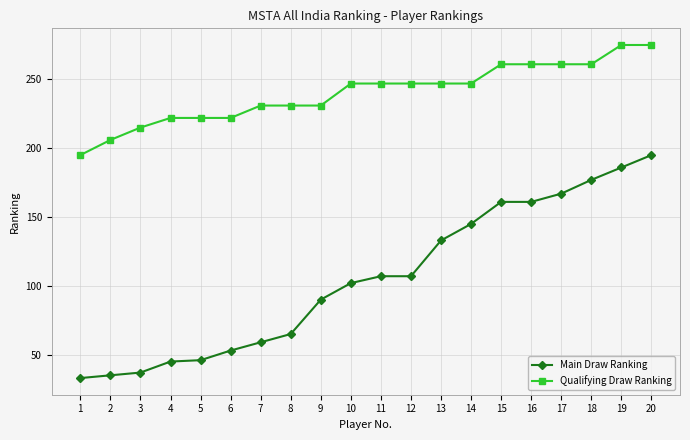

At 11, list the series in order from largest to smallest.

Qualifying Draw Ranking, Main Draw Ranking